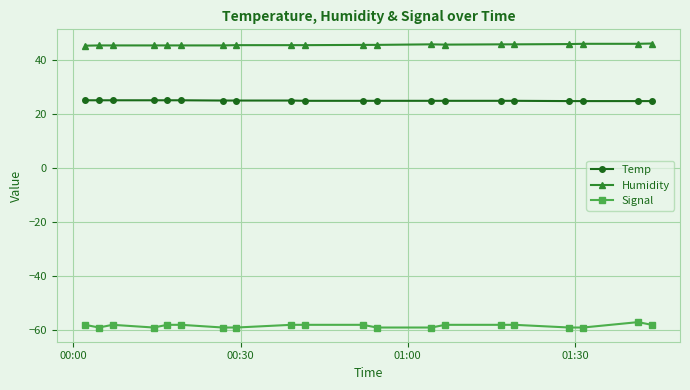

Does the chart have visible grid lines?

Yes